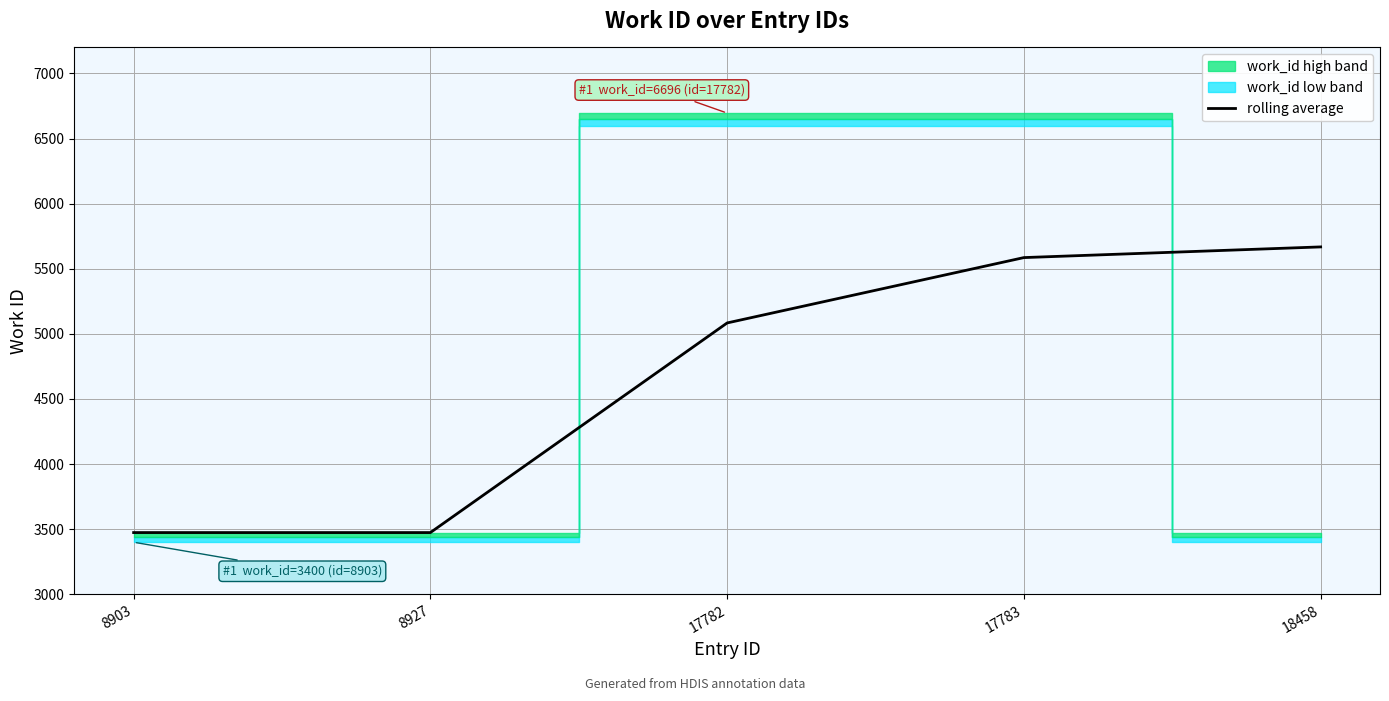

How many lines are shown in the chart?

1